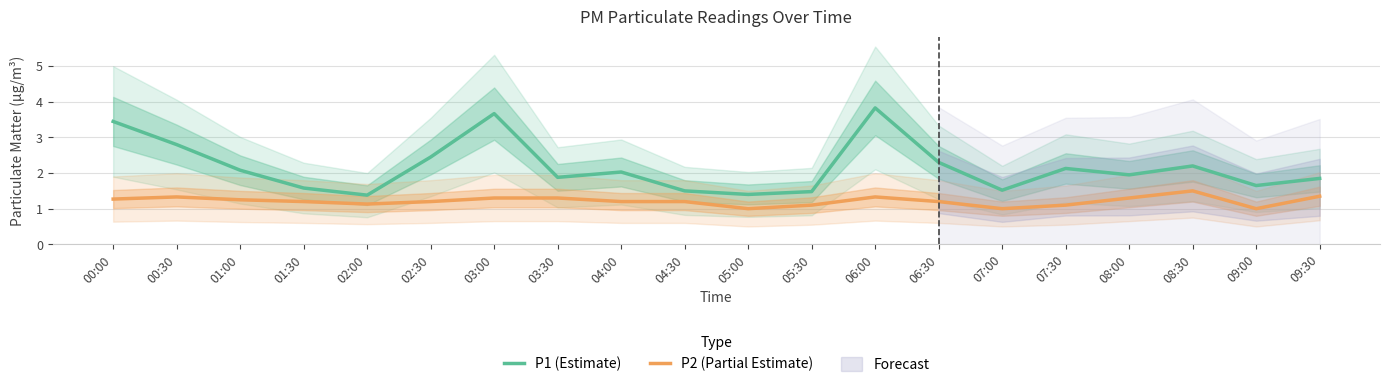

True or false: P1 (Estimate) and P2 (Partial Estimate) intersect in this chart.

False